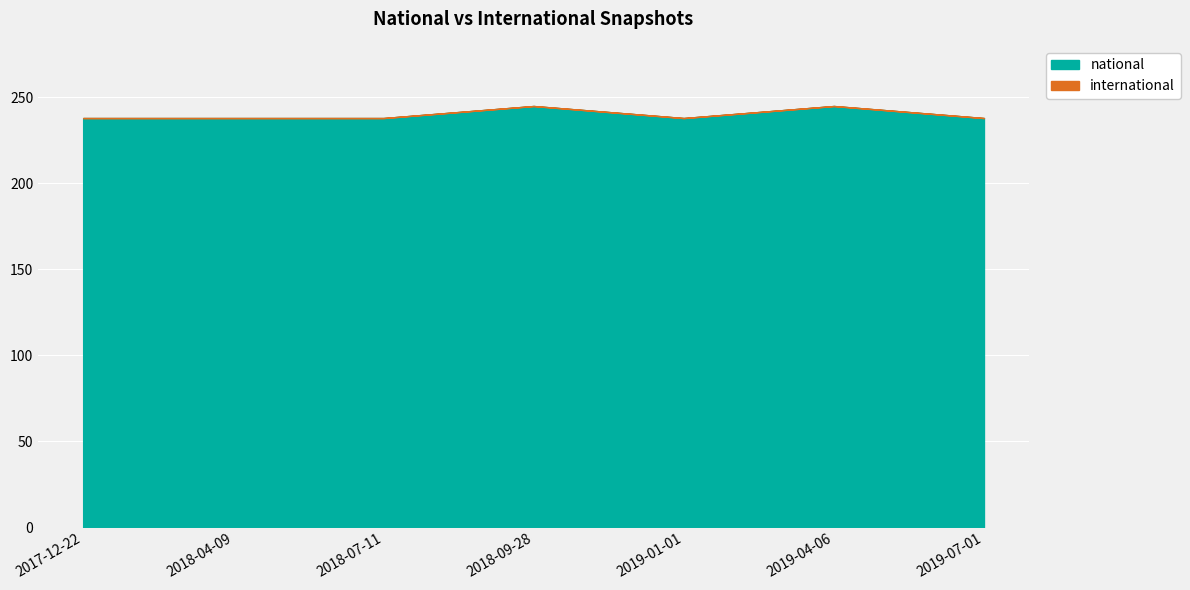

What is the sum of the values at 2018-04-09 and 2018-07-11?

476